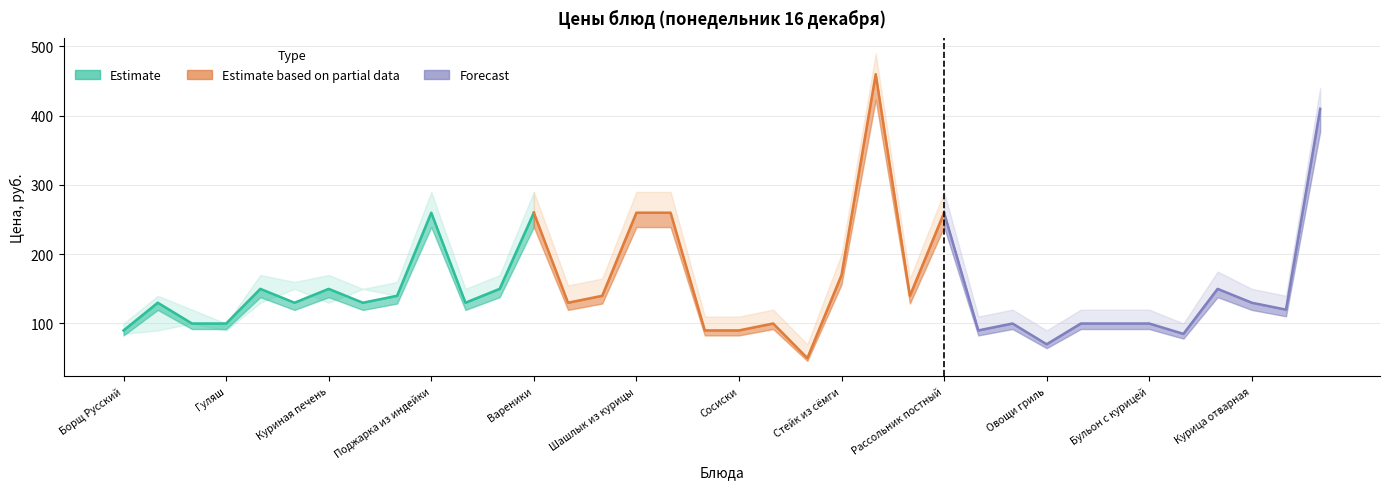

True or false: lower_estimate and upper_estimate intersect in this chart.

False